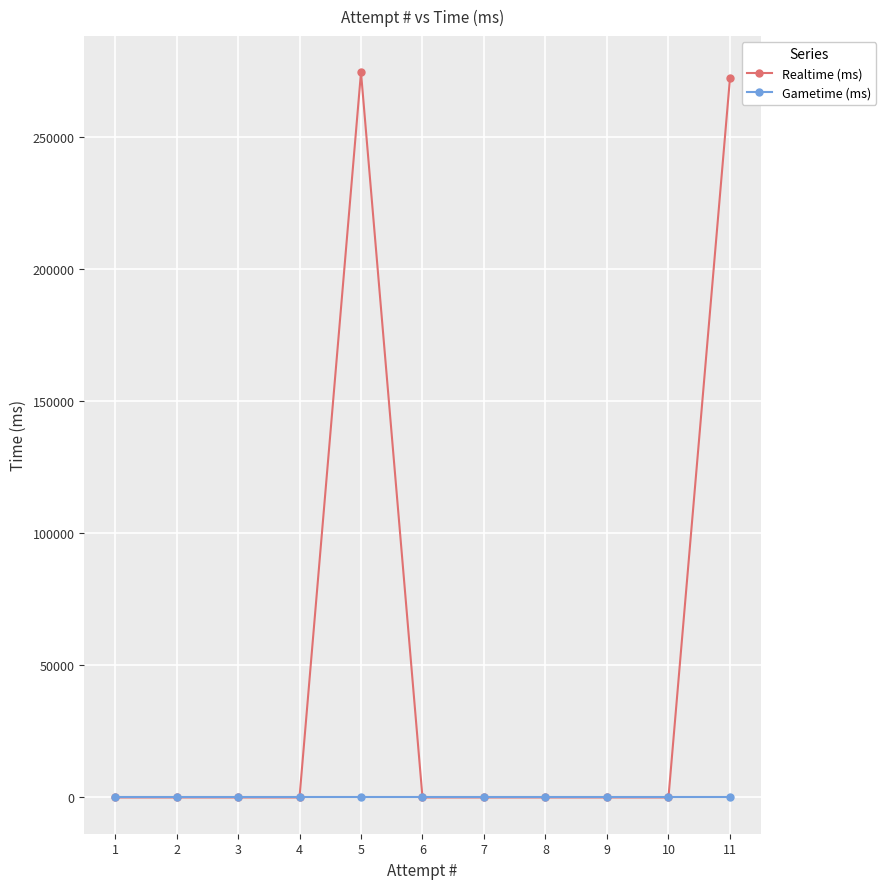

Which category has the highest value in the Realtime (ms) series?

5